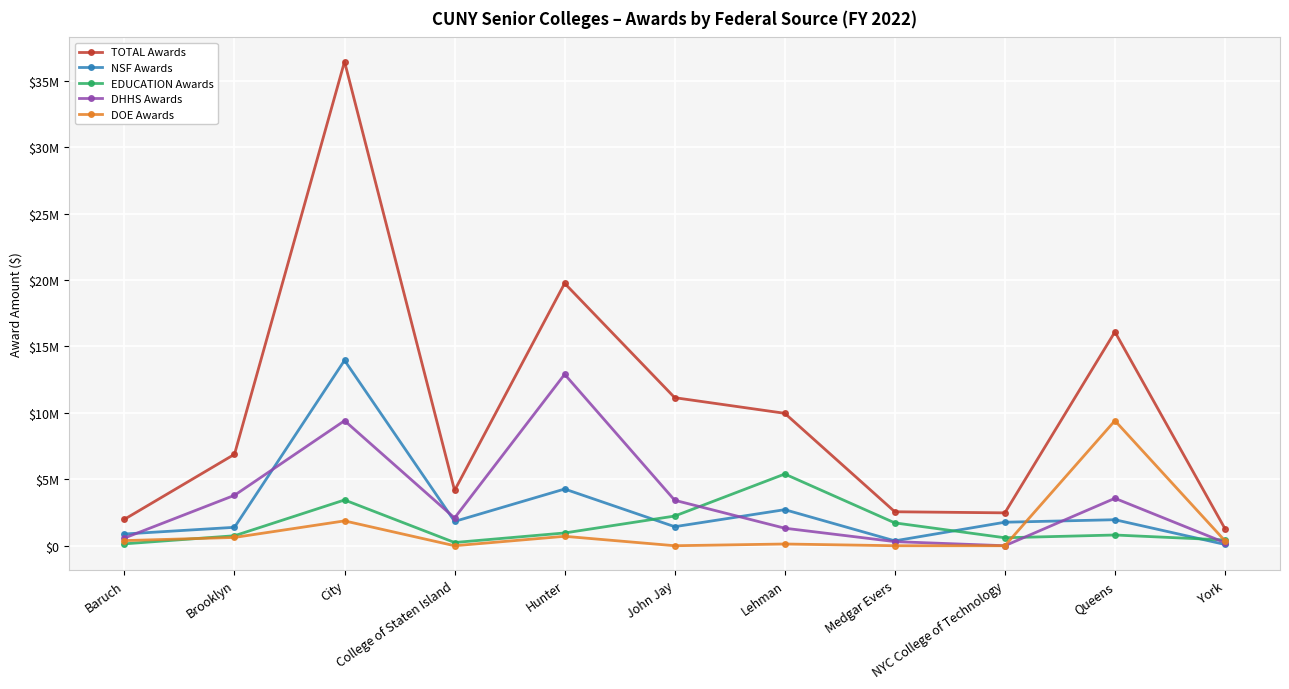

Which series has the largest range (max minus min)?

TOTAL Awards